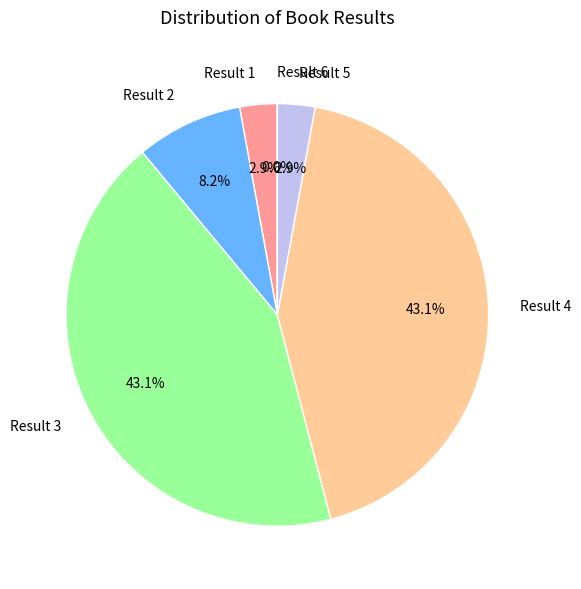

How much of the chart is everything except Result 2?

91.8%